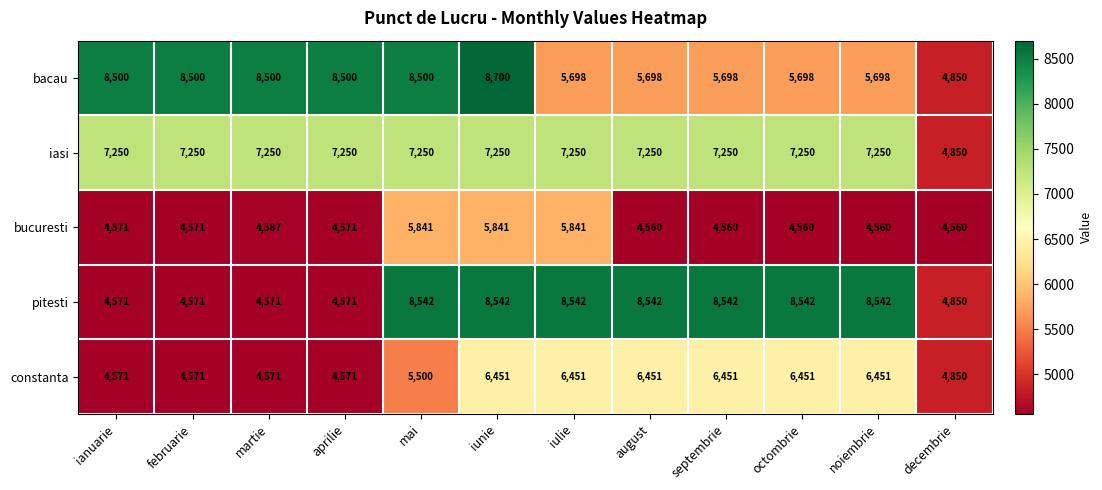

At which label is bucuresti closest to 5200?

martie